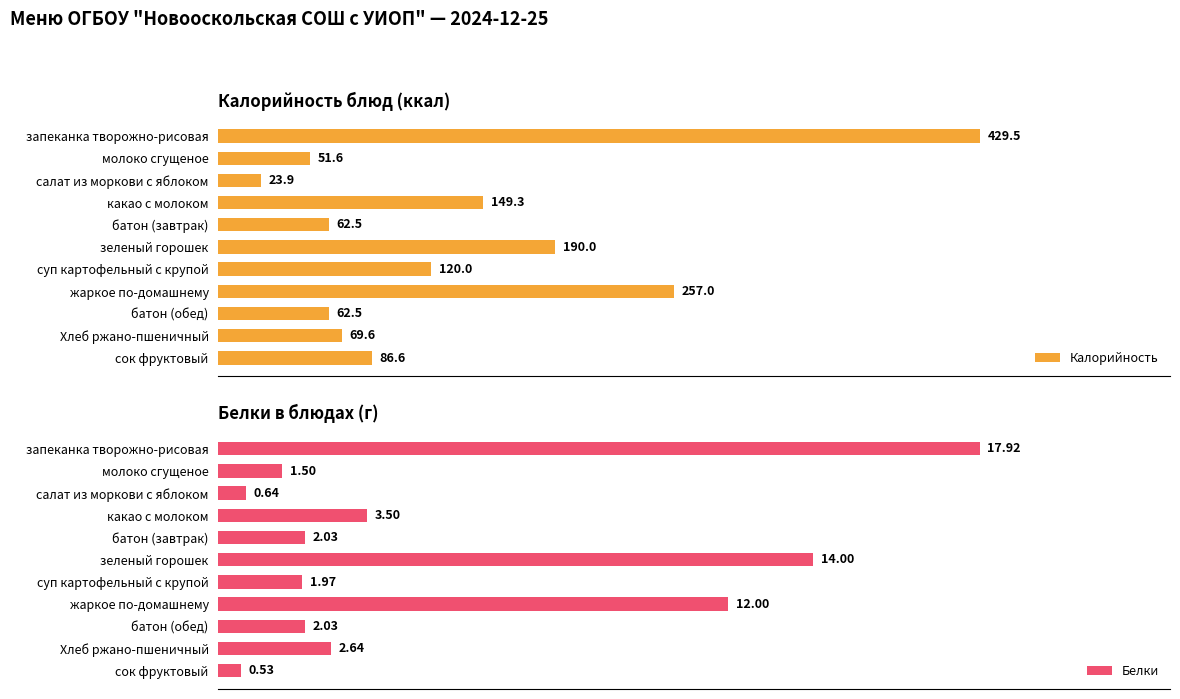

How many groups of bars are there?

11